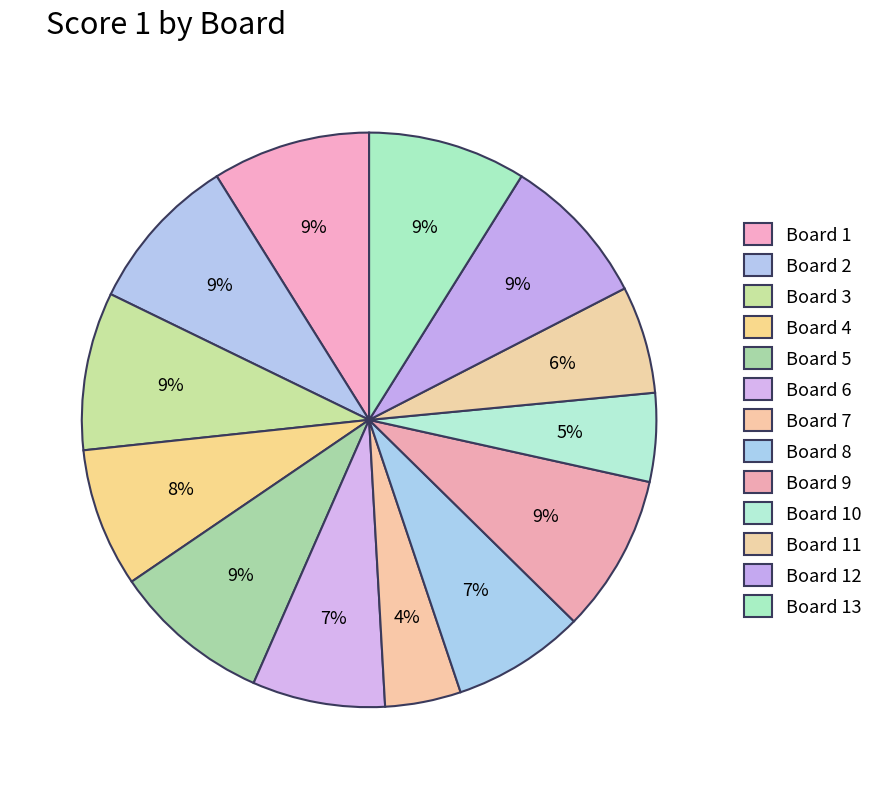

Does Board 9 represent more than half of the total?

No